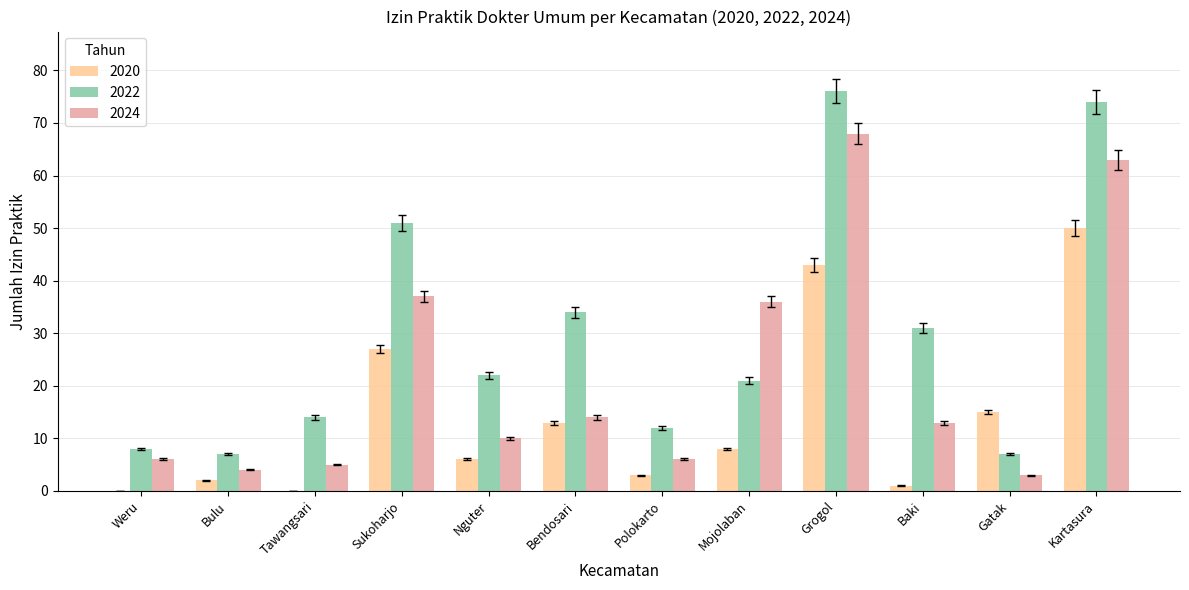

The 2024 series shows 10 at Nguter. True or false?

True